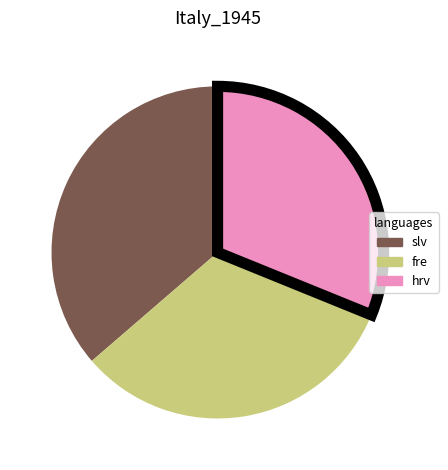

Between fre and slv, which is larger?

slv